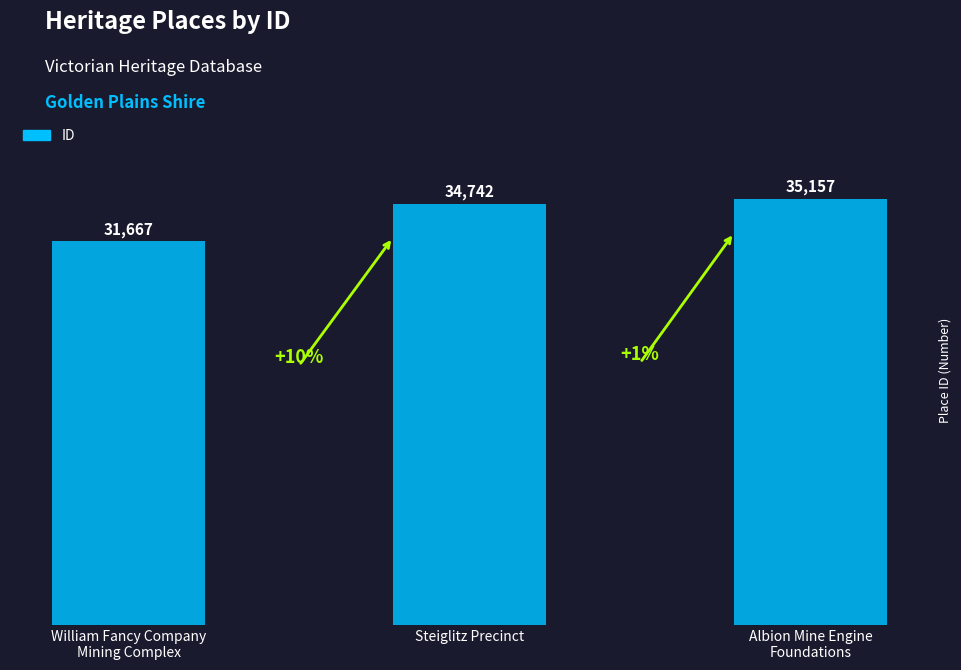

At which label is the value closest to 33412?

Steiglitz Precinct